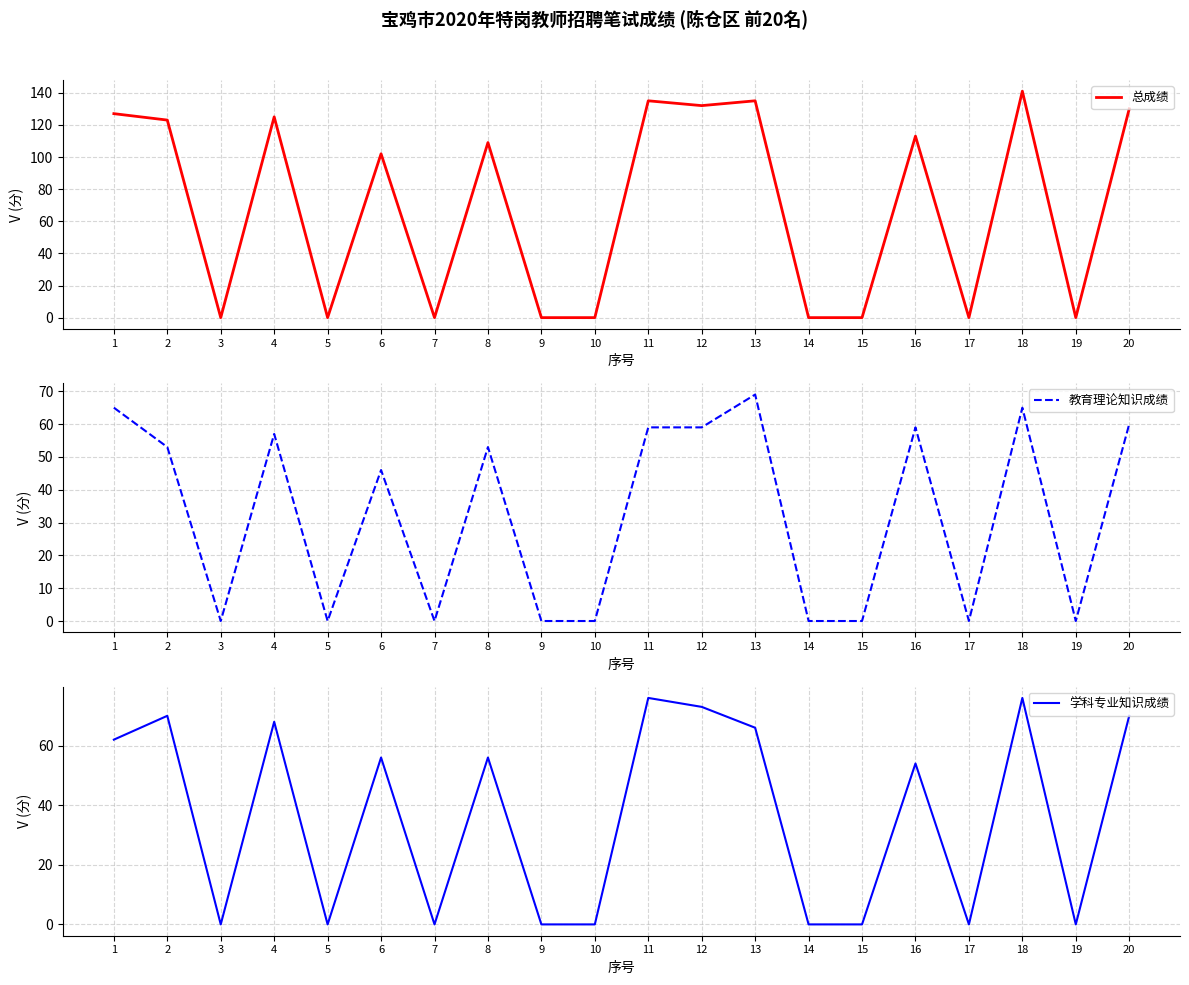

What is the average value of the 教育理论知识成绩 series?

32